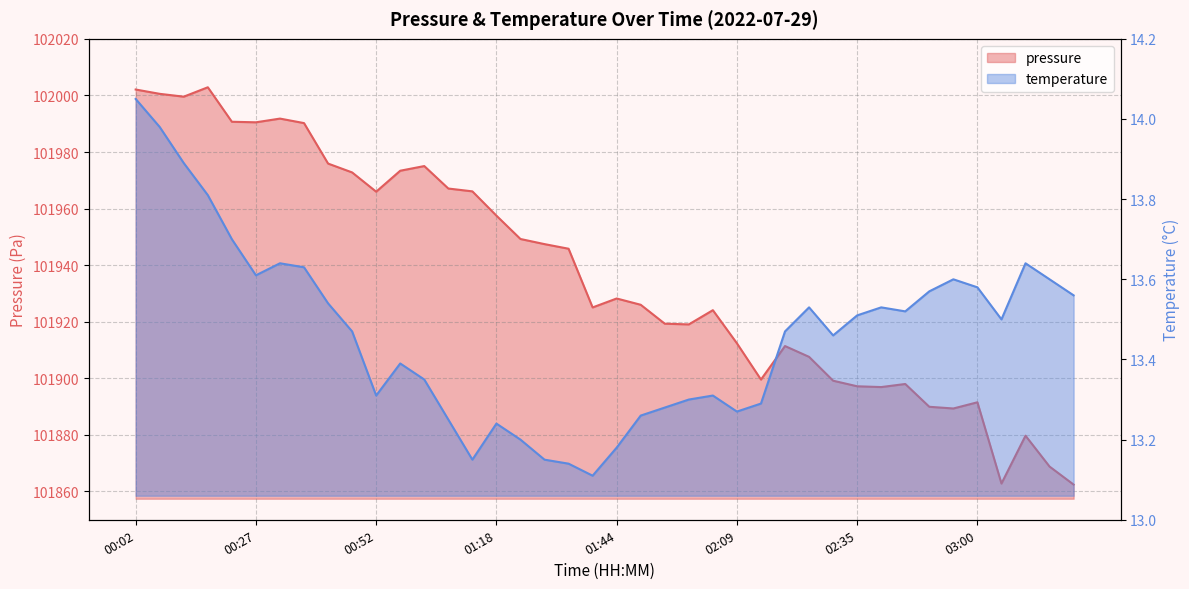

How many lines are shown in the chart?

2